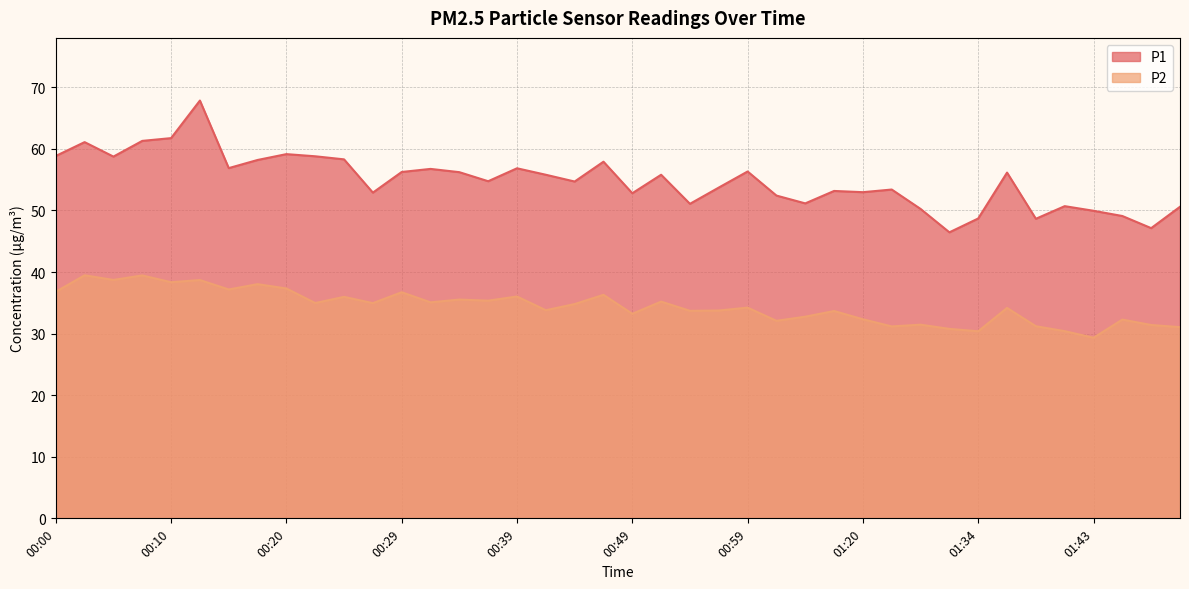

At which category is the sum across all series the highest?

00:12